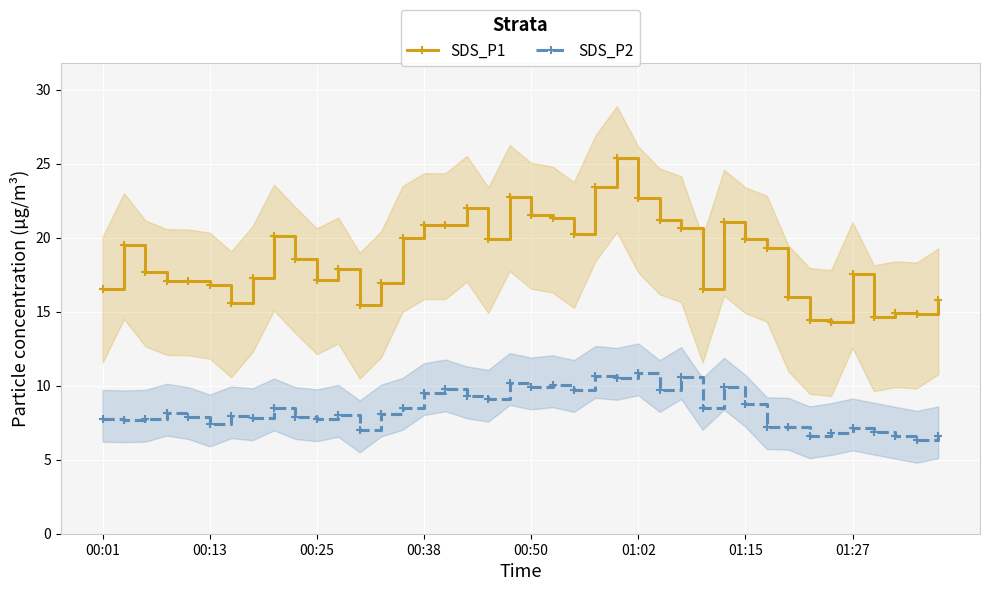

True or false: SDS_P1 and SDS_P2 intersect in this chart.

False